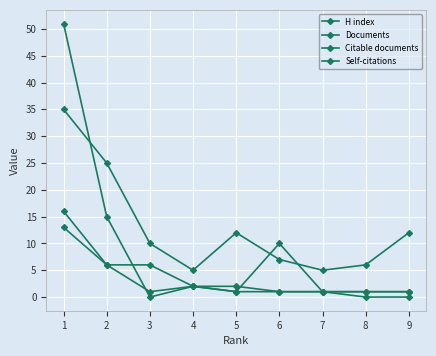

How many data points in Documents are less than 2?

4